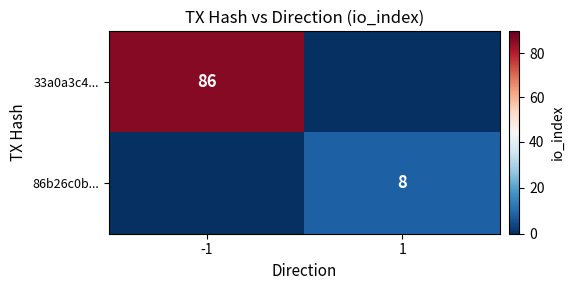

The 33a0a3c4... series shows 124 at -1. True or false?

False